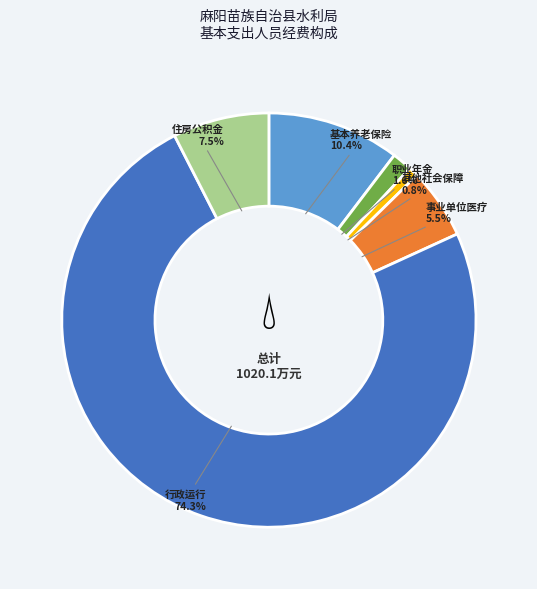

Is the sum of 事业单位医疗 and 基本养老保险 greater than half?

No